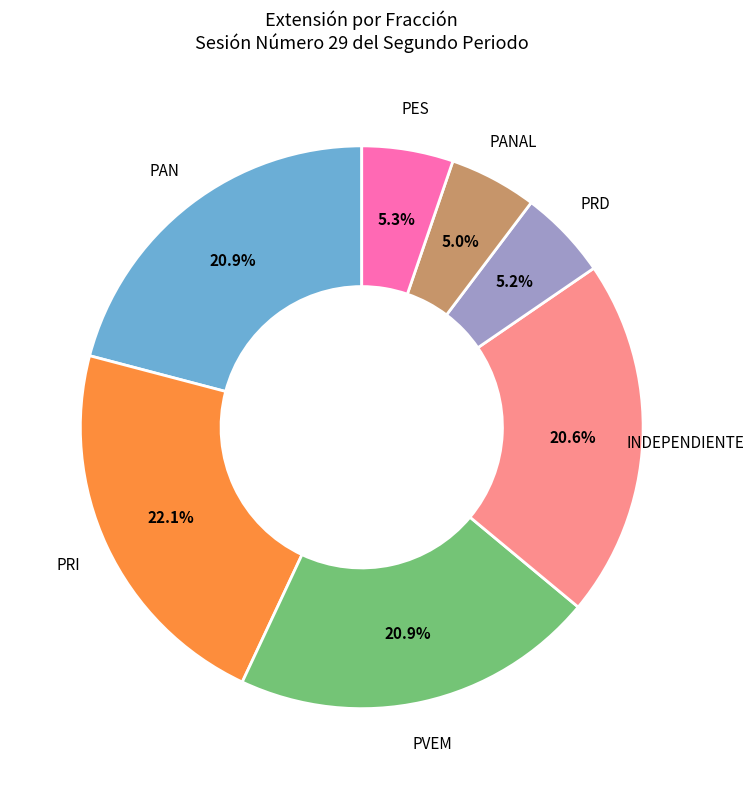

To the nearest percent, what is the difference between the largest and smallest slice percentages?

17%